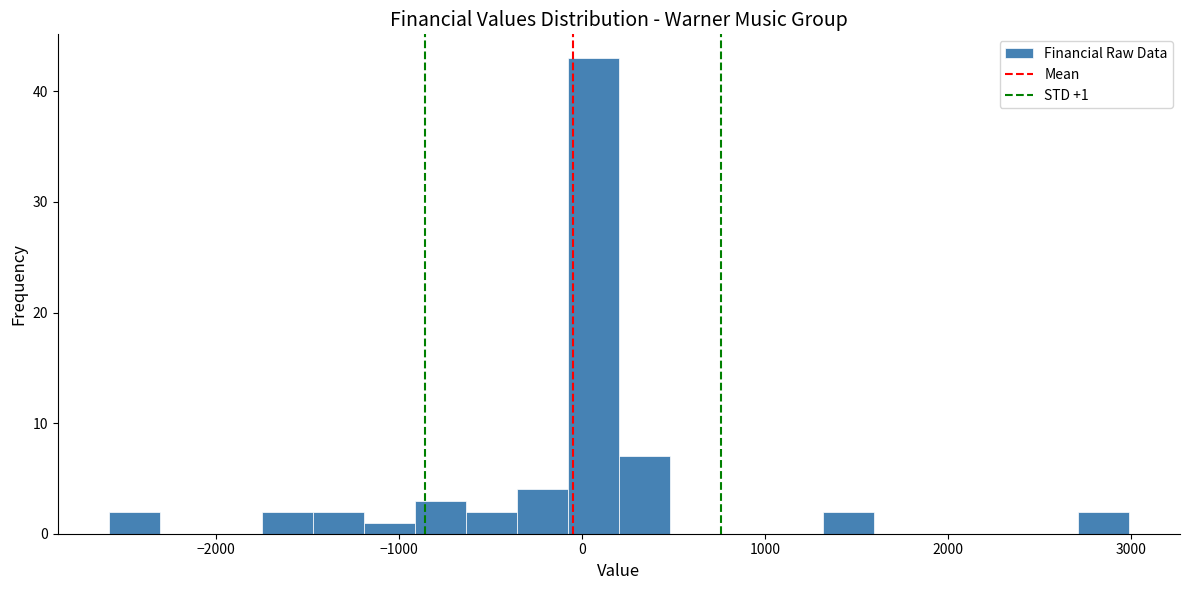

Around what value on the x-axis is the tallest bar? Give the approximate position of its centre, as read against the axis.

100